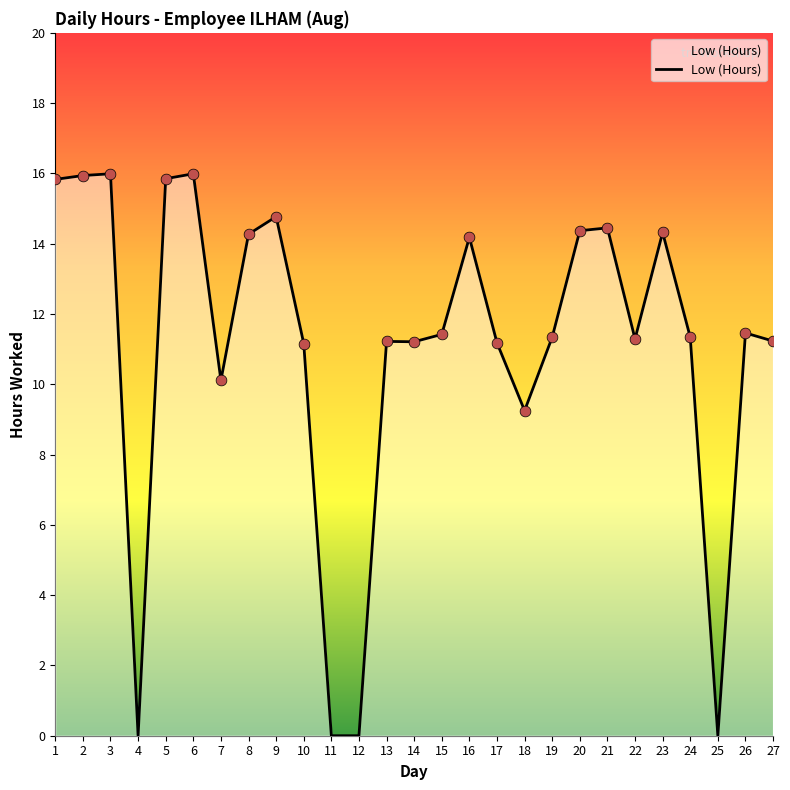

What is the change in value from 17 to 26?

+0.3